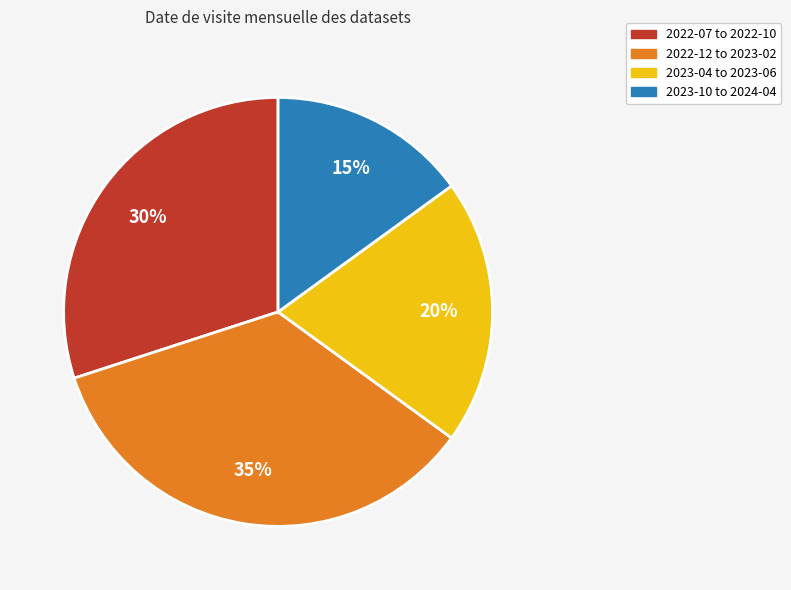

Which category has the smallest portion of the pie?

2023-10 to 2024-04